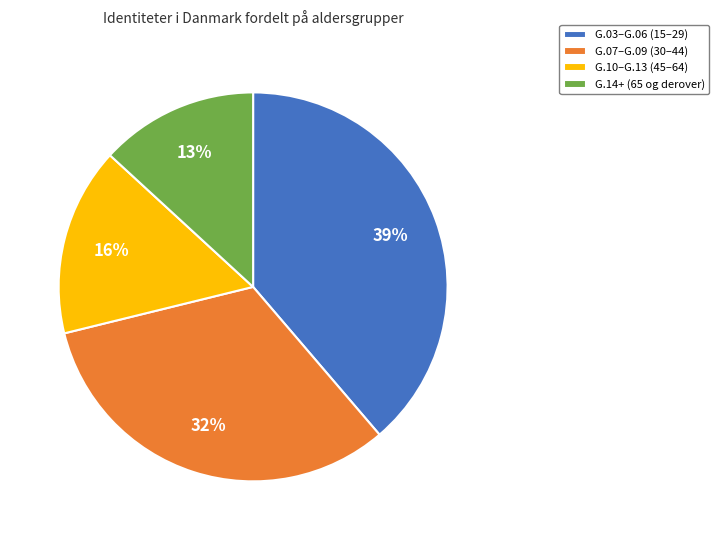

To the nearest percent, what is the average slice percentage?

25%